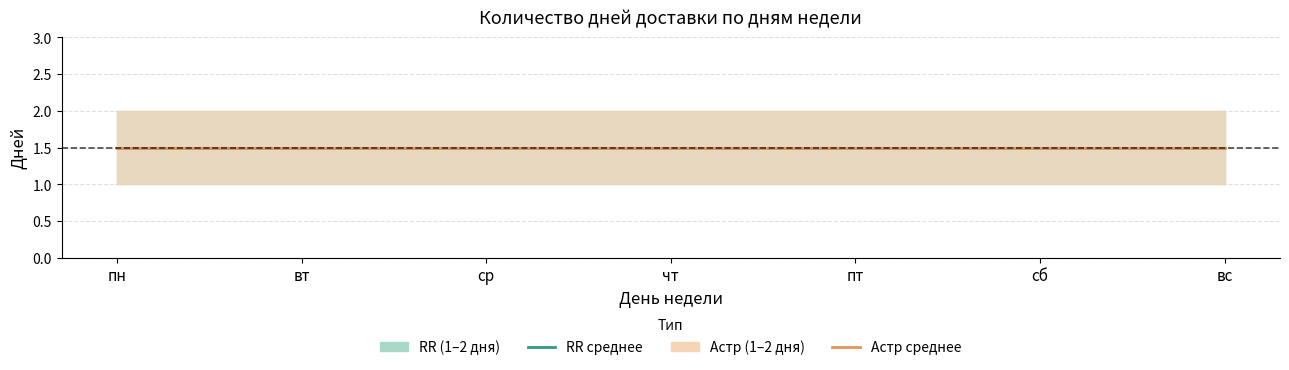

What is the value of the RR - 1 день point at the 2nd from the left?

1